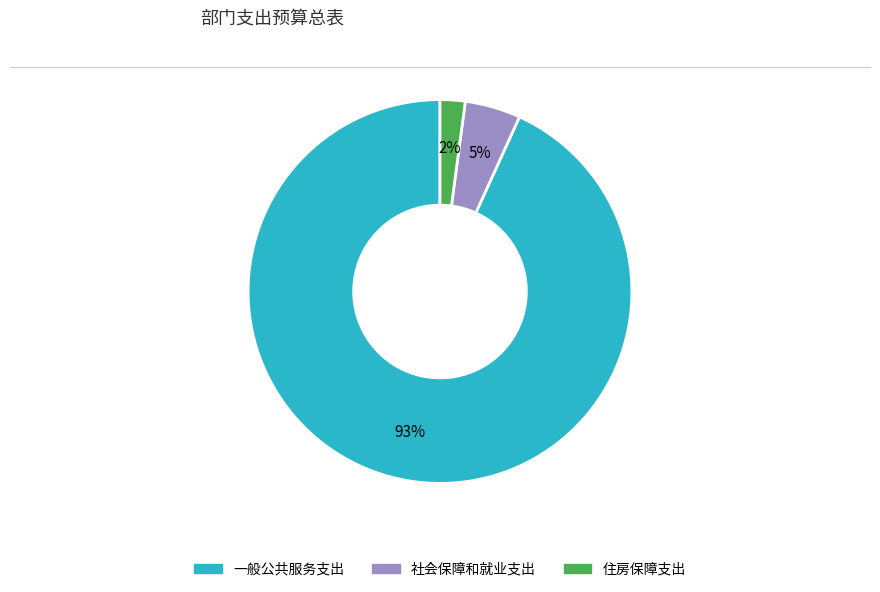

Combined, do 一般公共服务支出 and 社会保障和就业支出 account for over 50%?

Yes